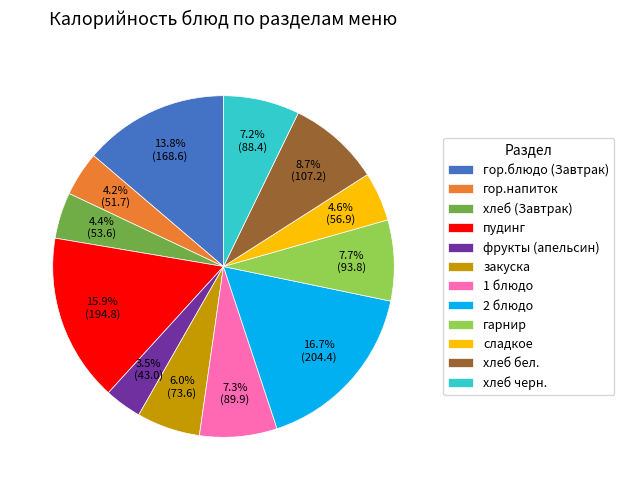

To the nearest percent, what is the difference between the гор.блюдо (Завтрак) and хлеб бел. slice percentages?

5%